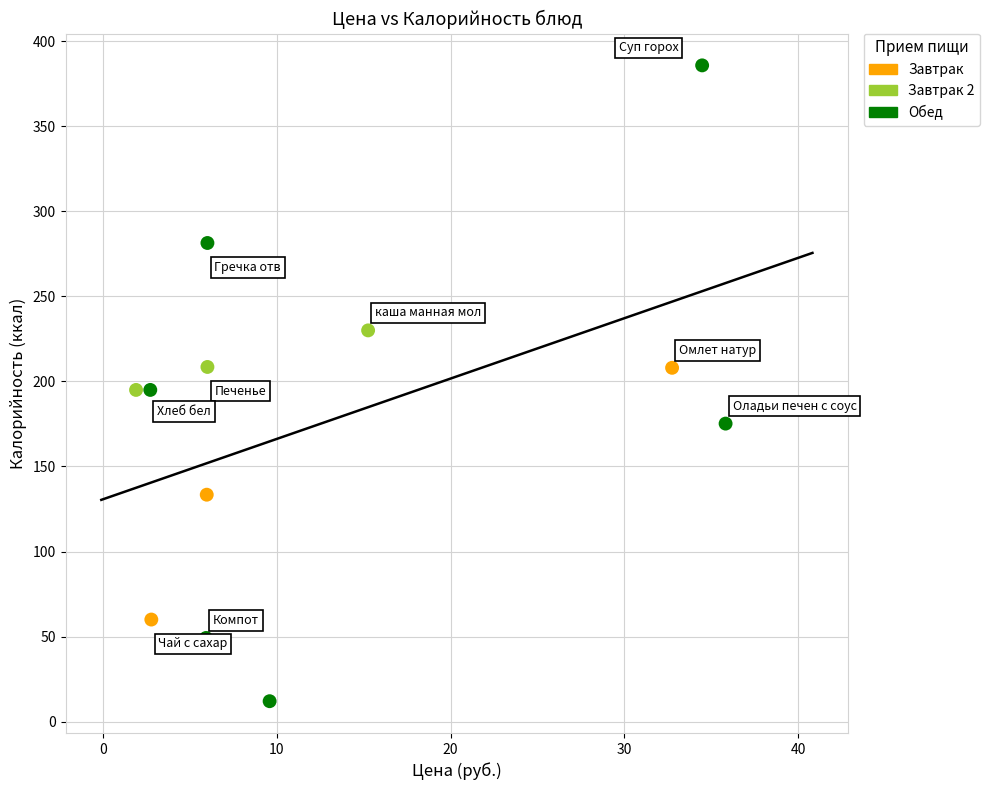

Which series contains the lowest Y value?

Обед